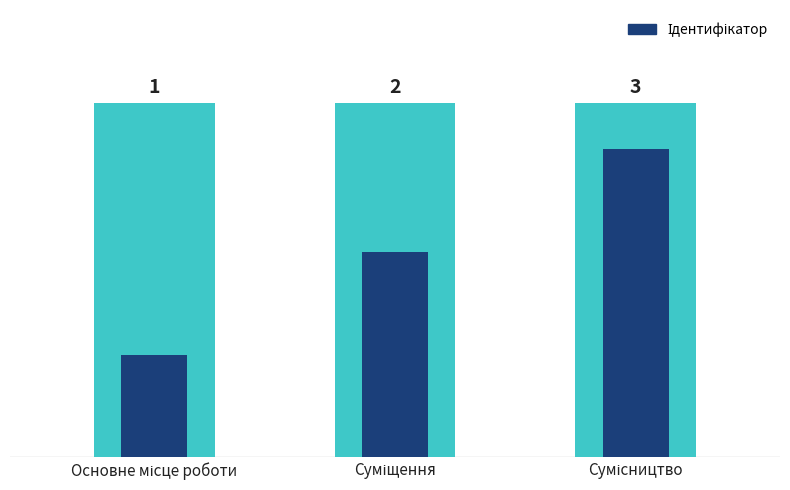

Which category has the highest value across all series?

Сумісництво